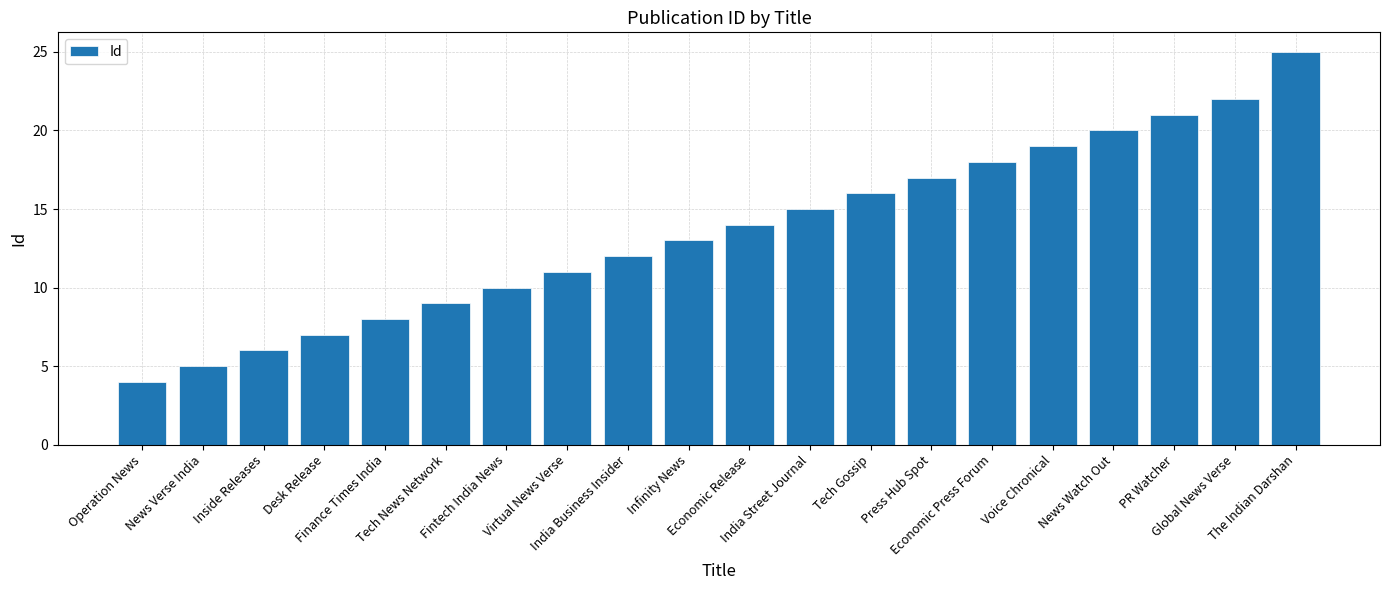

Rank the categories by value from lowest to highest.

Operation News, News Verse India, Inside Releases, Desk Release, Finance Times India, Tech News Network, Fintech India News, Virtual News Verse, India Business Insider, Infinity News, Economic Release, India Street Journal, Tech Gossip, Press Hub Spot, Economic Press Forum, Voice Chronical, News Watch Out, PR Watcher, Global News Verse, The Indian Darshan